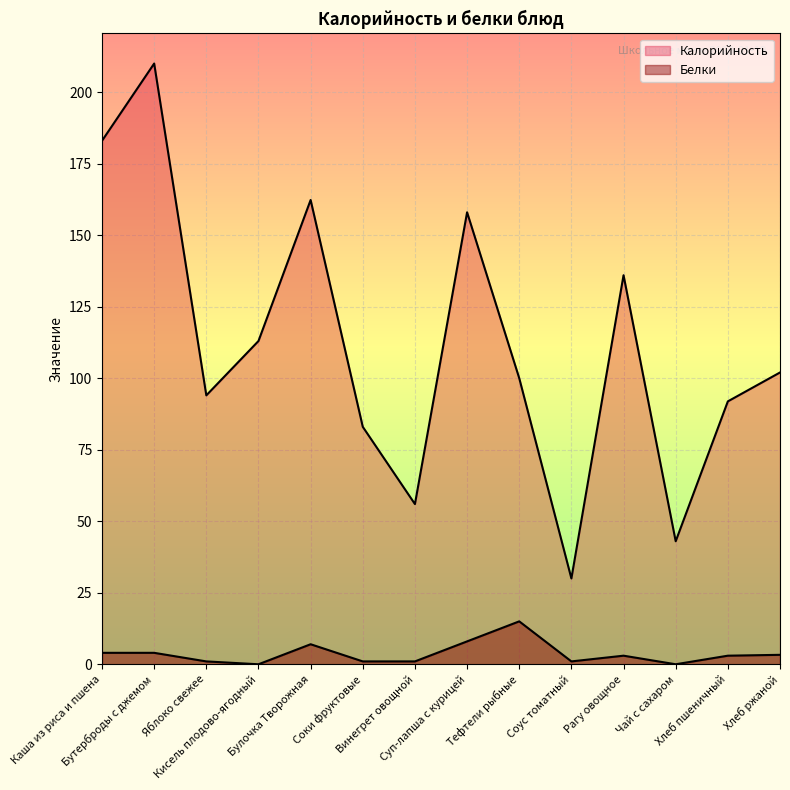

How many values in Белки are above zero?

12